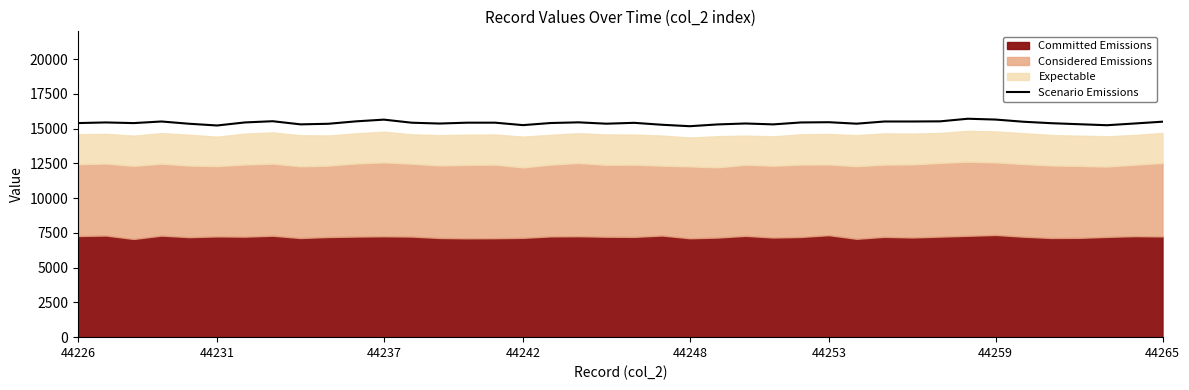

What is the sum of all values?

616625